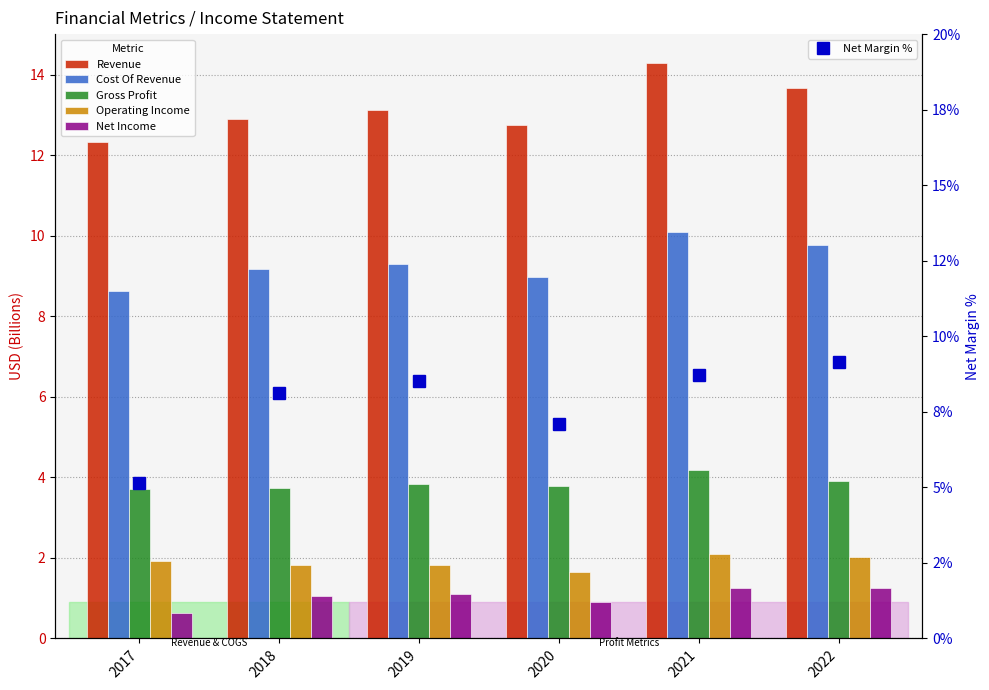

Which category has the highest value across all series?

2021